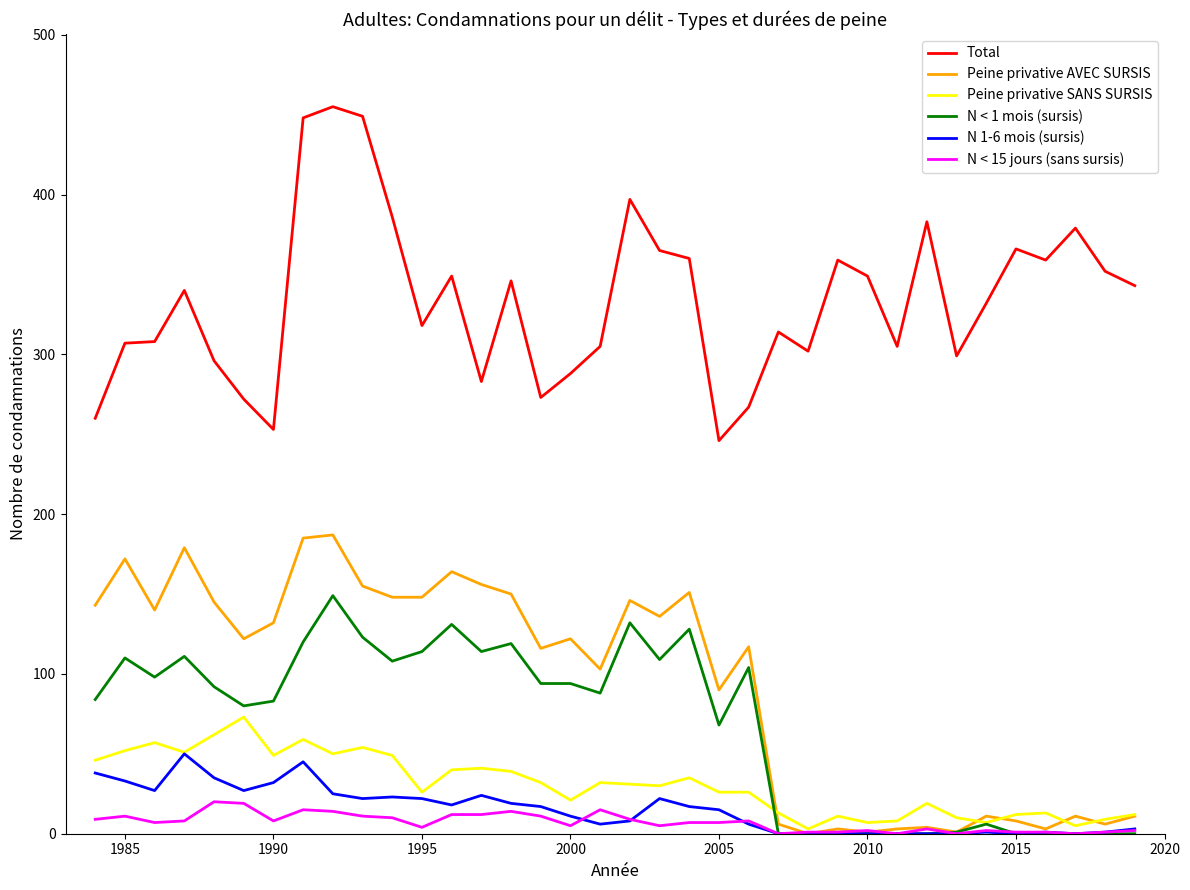

What is the minimum value for Total?

246